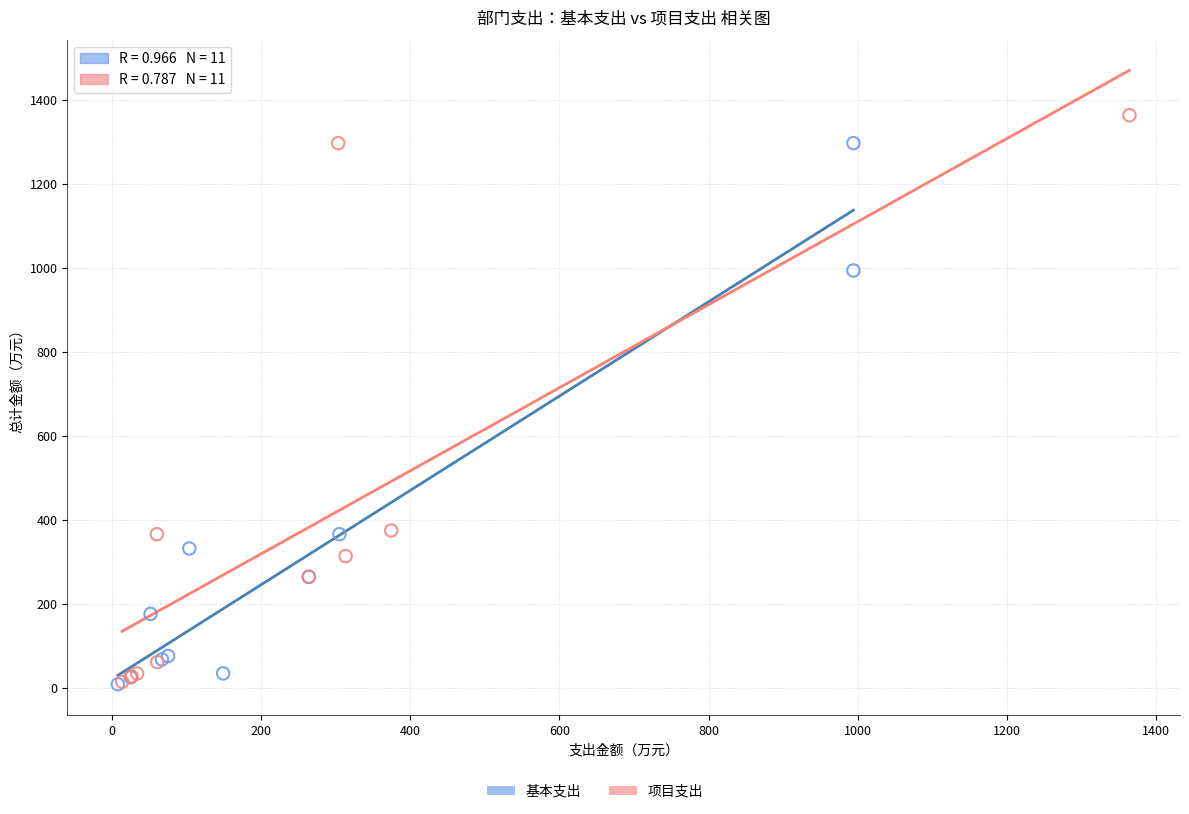

Which series has the widest spread of Y values?

项目支出